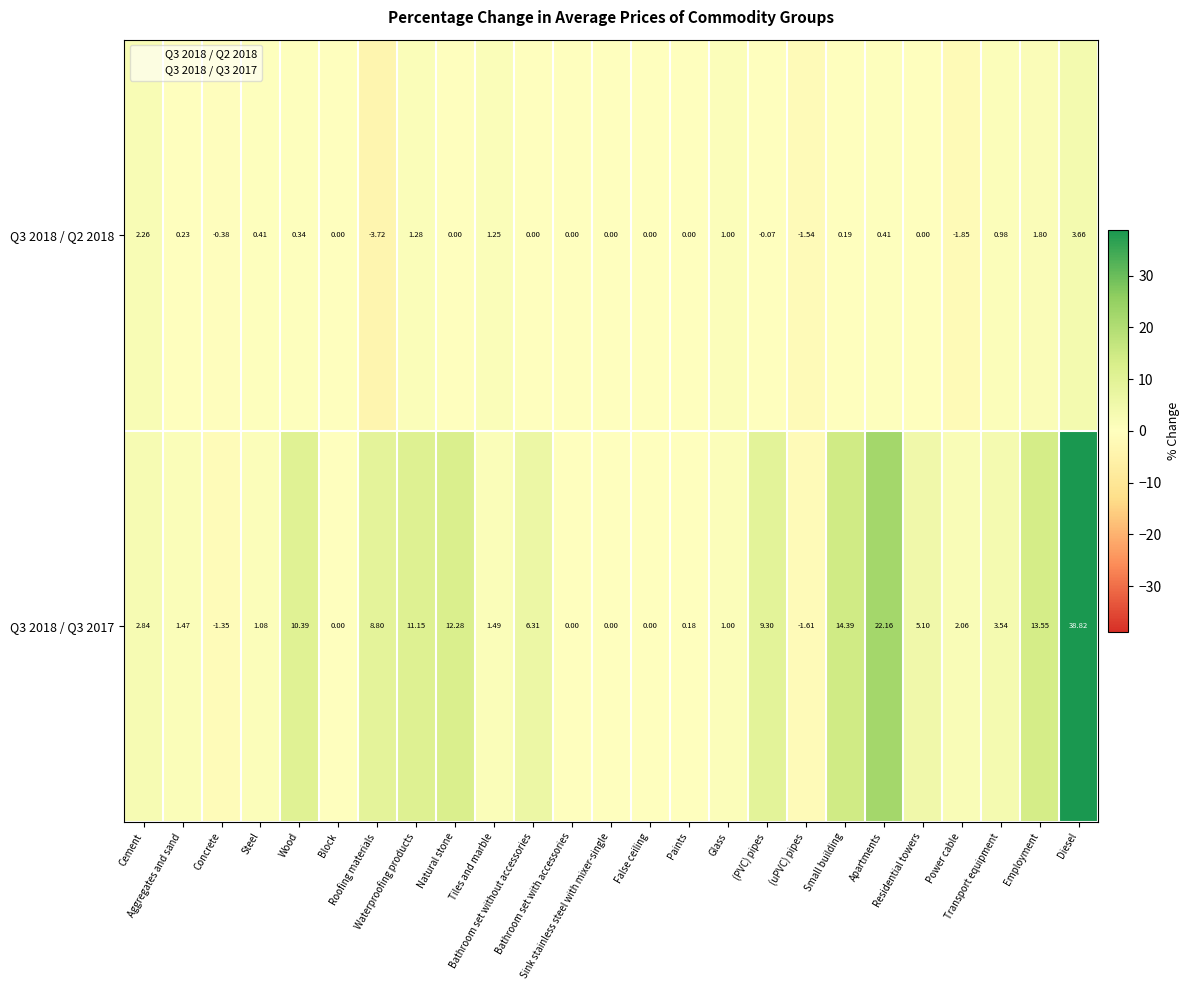

What is the greatest value displayed?

38.8